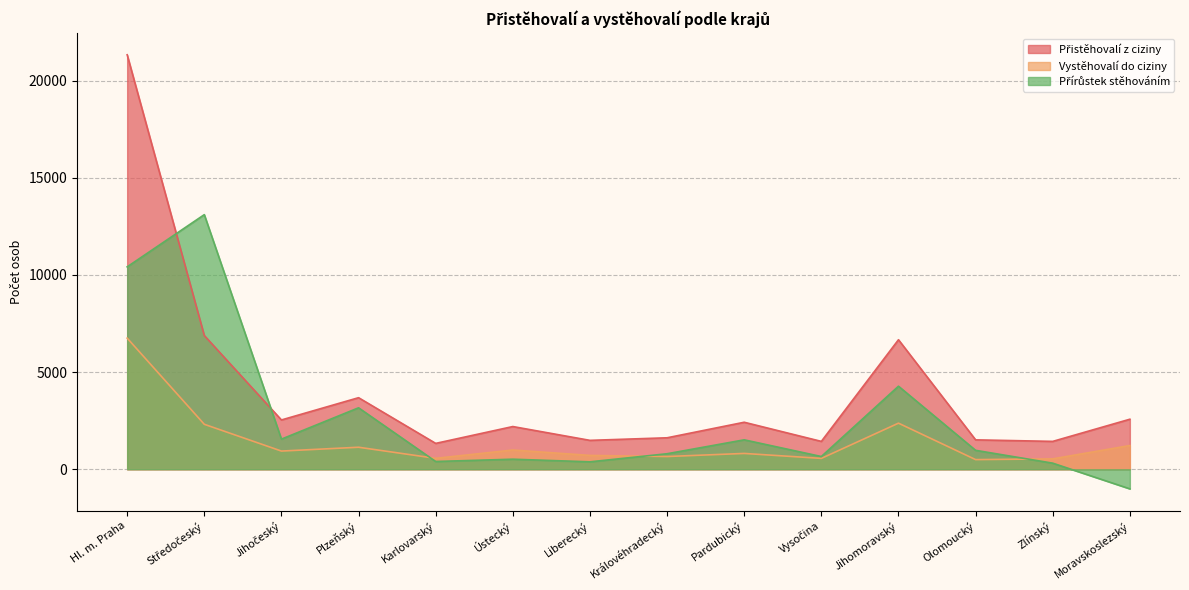

True or false: Přírůstek stěhováním has a value of 535 at Pardubický.

False